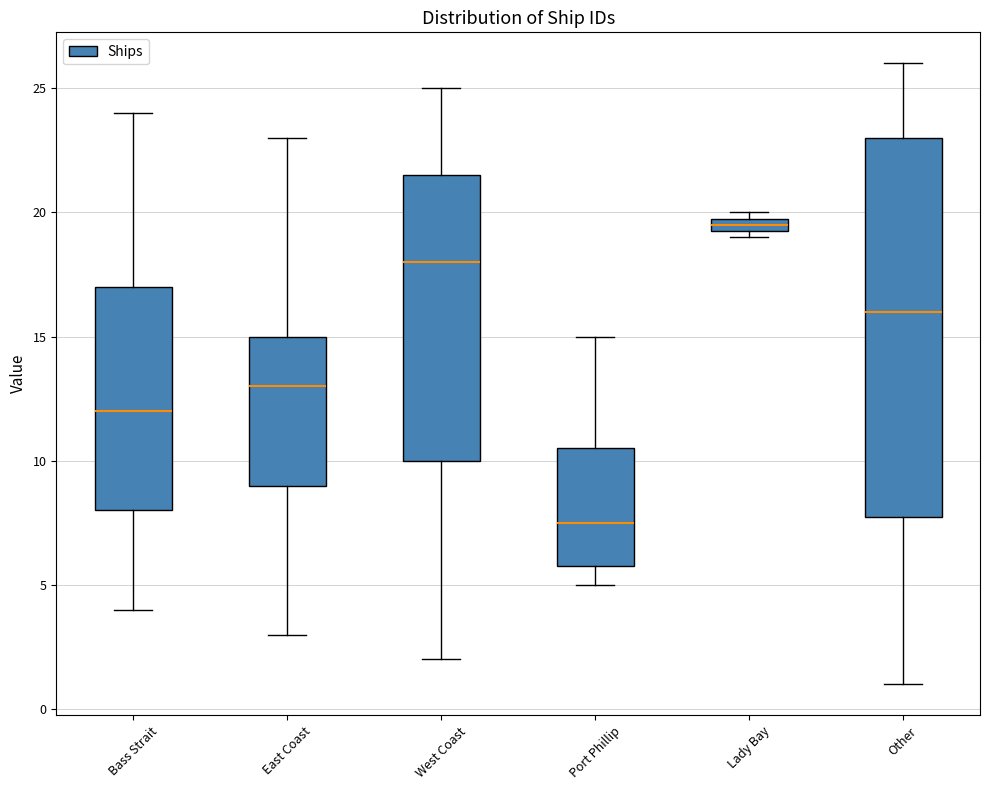

Where does the median line of the box for East Coast sit on the y-axis? The values are not printed on the chart, so give them approximately, as read against the axis.

13.0